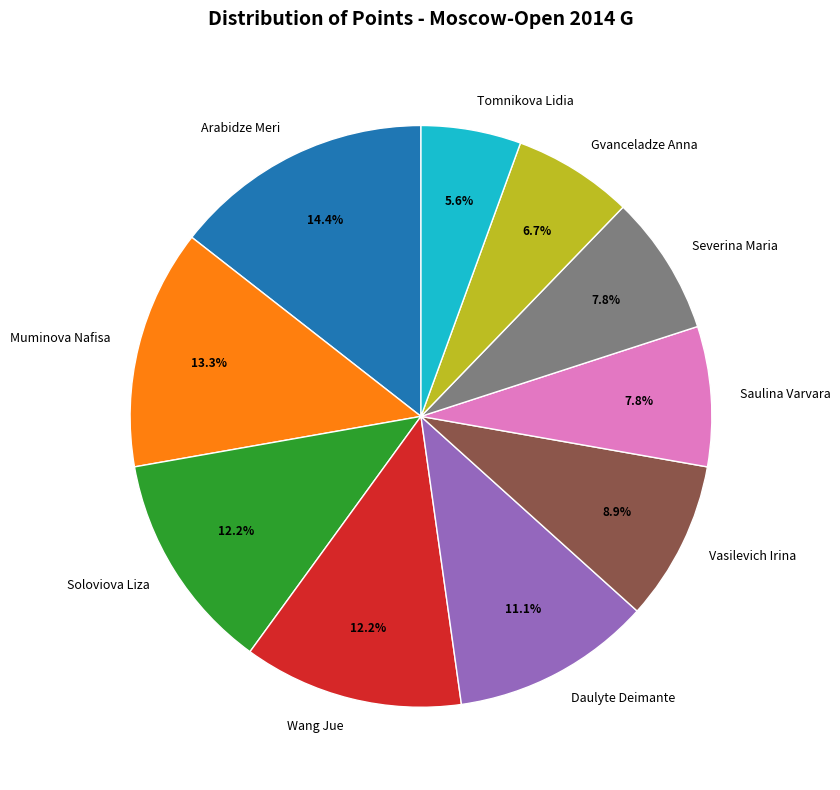

Is there any slice that represents more than half of the pie?

No